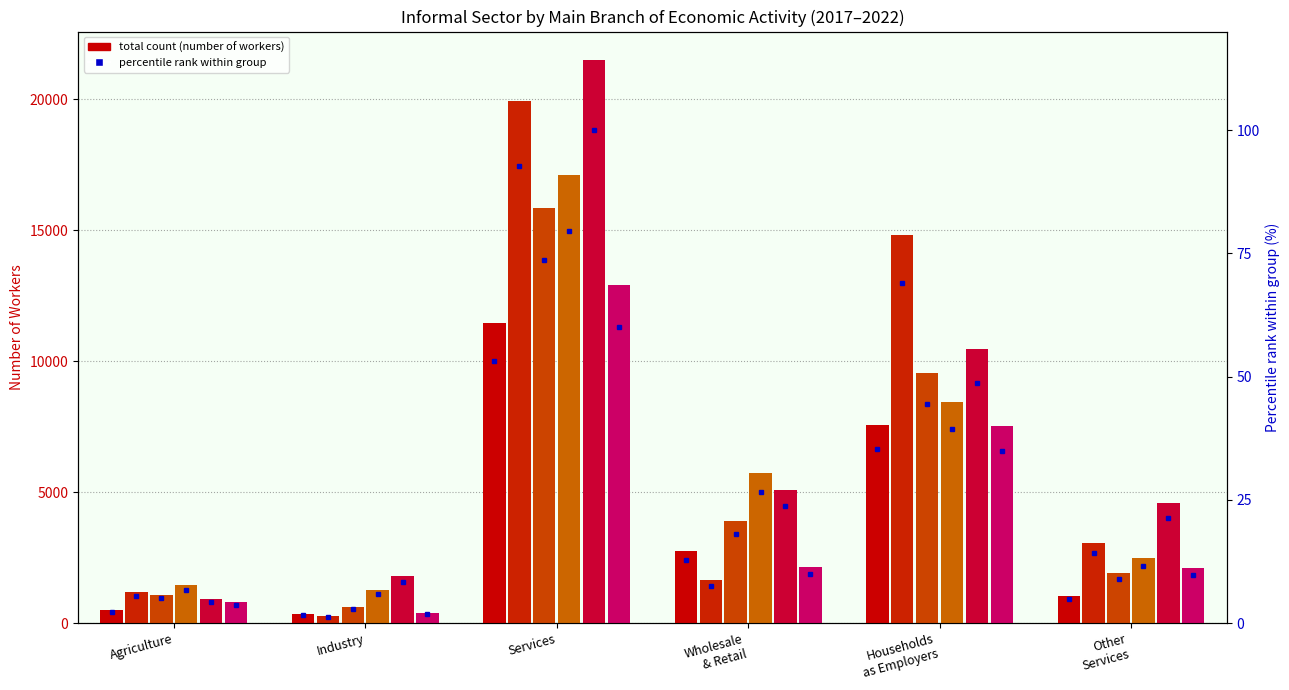

List the labels in order of 2019 Total value, smallest first.

Industry, Agriculture, Other
Services, Wholesale
& Retail, Households
as Employers, Services